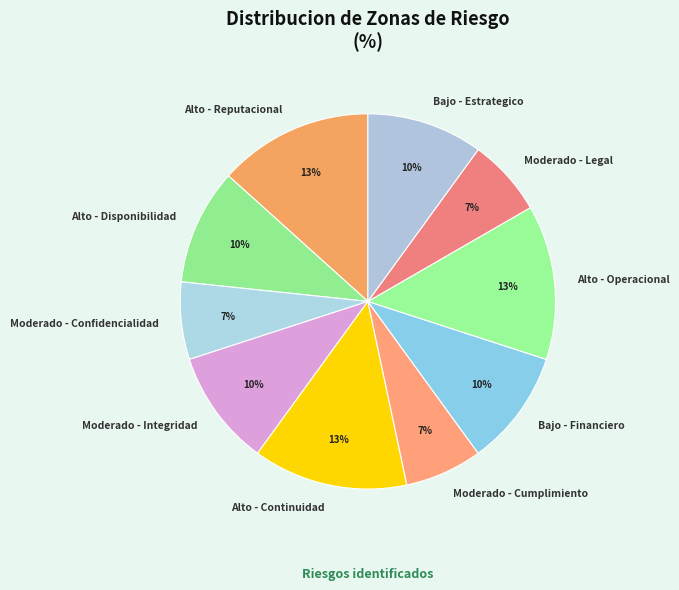

True or false: Bajo - Financiero accounts for 4% of the total.

False